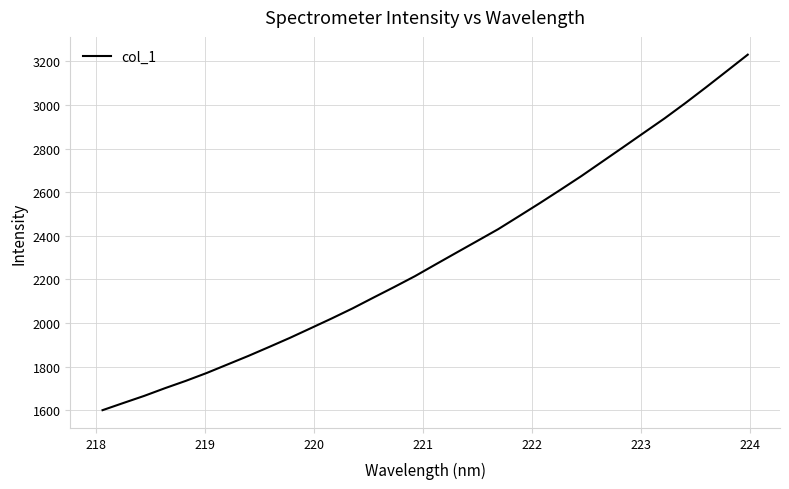

Reading left to right, list all the values displayed in this chart.

1600.8	1633.7	1666.3	1701.7	1735.2	1771.2	1810.3	1849.5	1890.6	1932.5	1976.7	2021.1	2067.1	2116.4	2165.1	2215.0	2269.3	2323.1	2376.7	2430.4	2489.9	2549.8	2611.4	2673.9	2739.8	2805.6	2872.0	2938.3	3008.4	3081.1	3155.6	3230.3